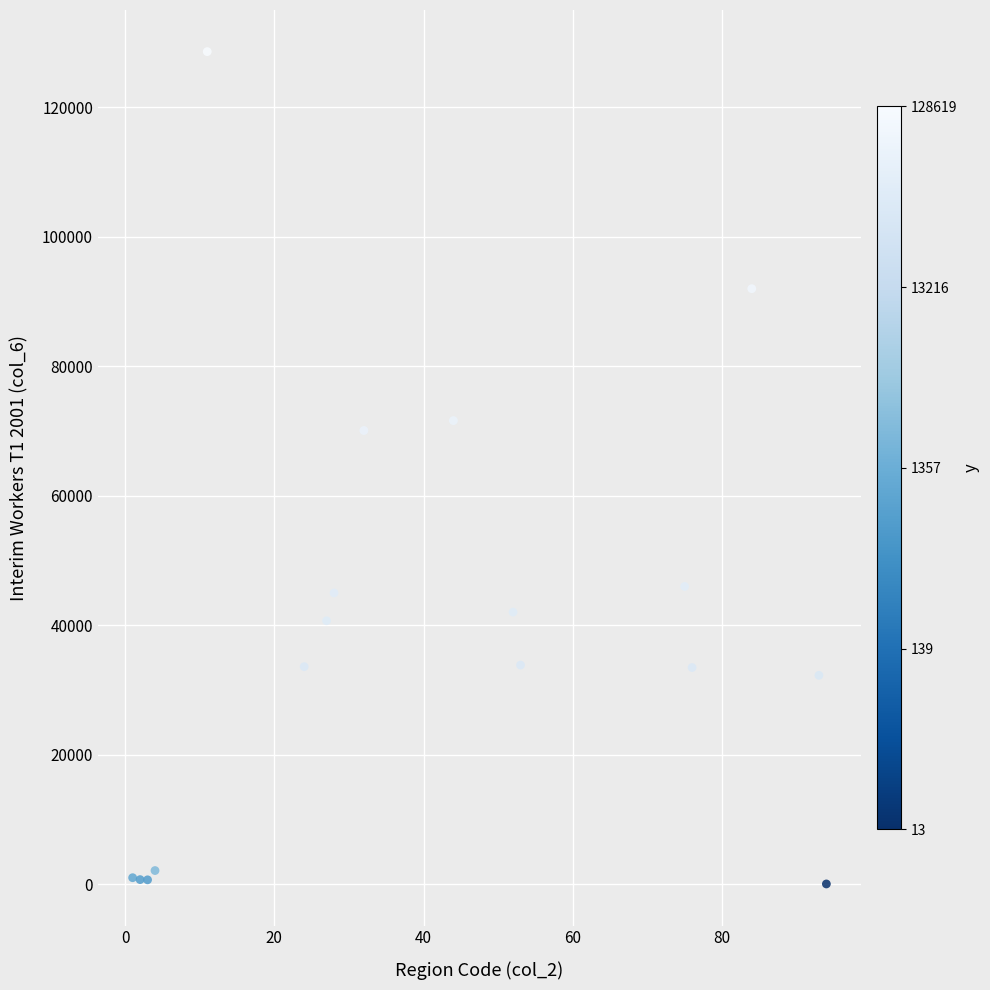

What Y value in the scatter plot is closest to 64316?

70077.1